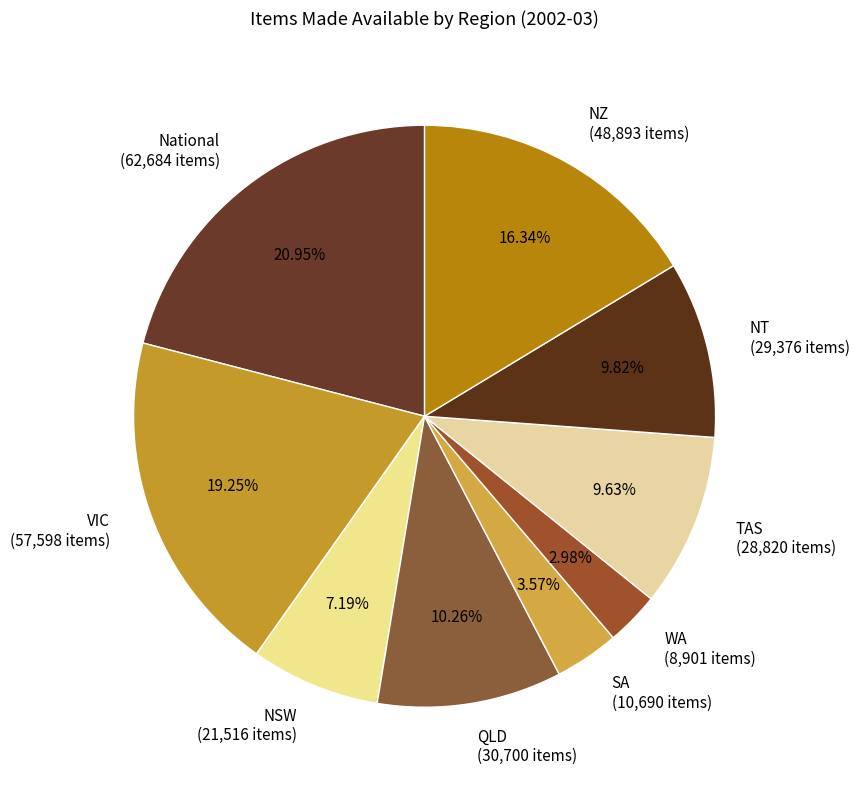

Is the sum of NSW and National greater than half?

No